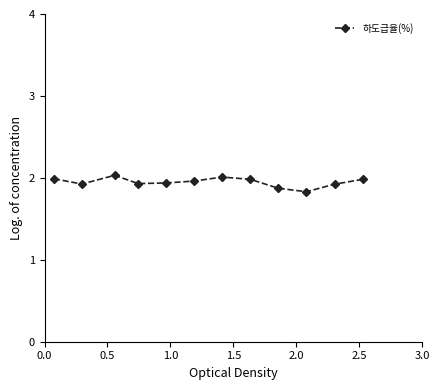

What is the sum of all values?

23.4